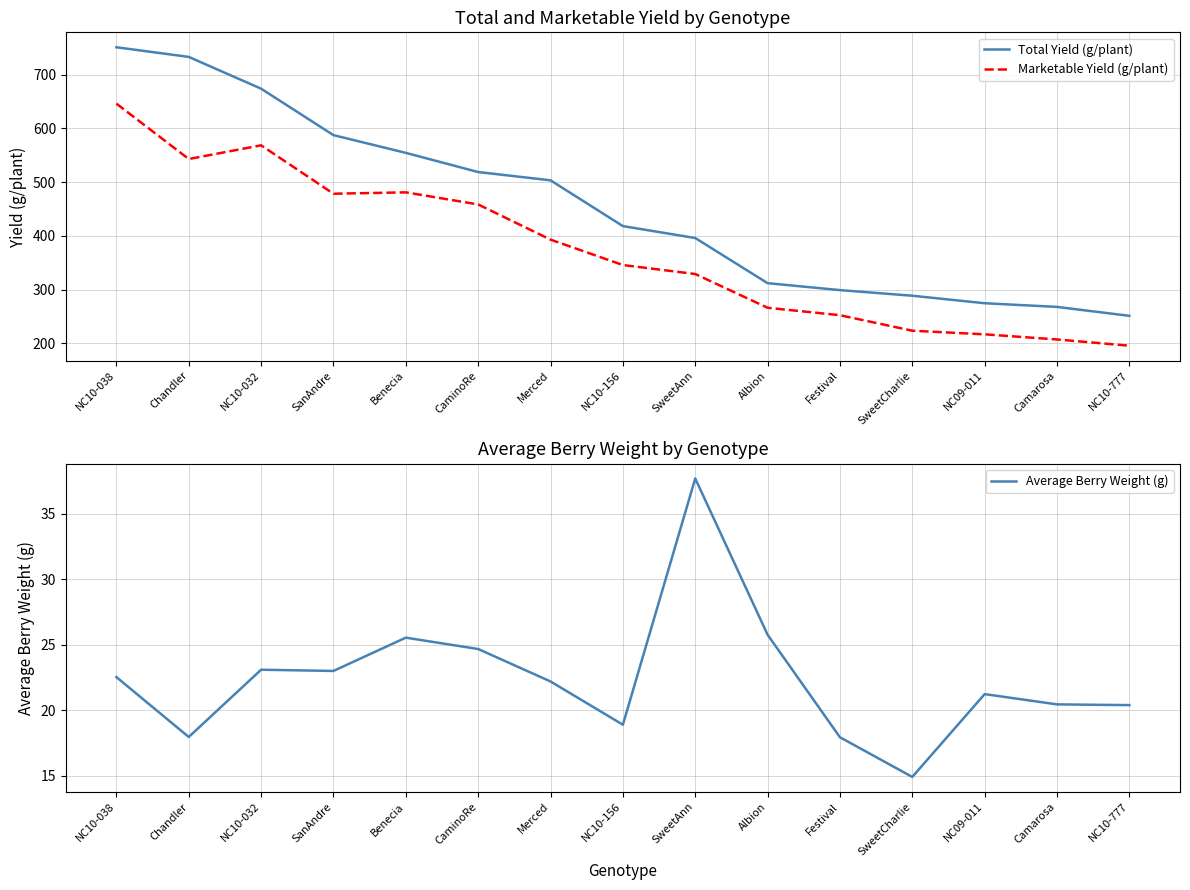

Where is the first local maximum for Marketable Yield (g/plant)?

NC10-032